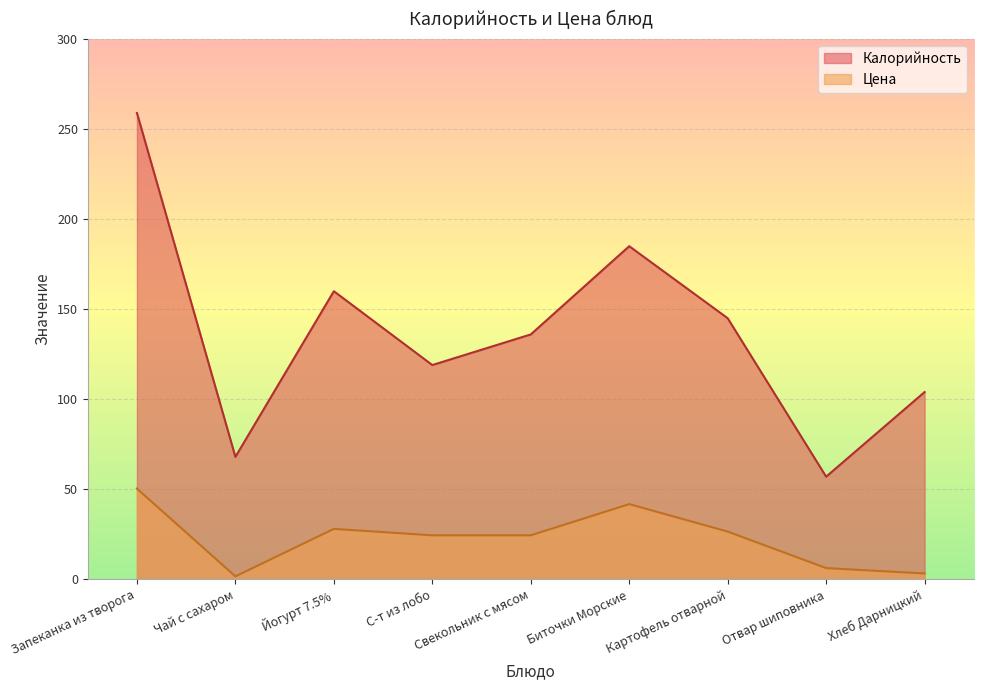

Which series has the widest spread of values?

Калорийность